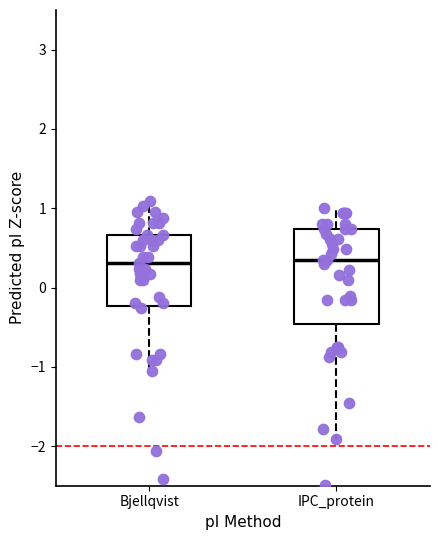

Reading left to right, read every box against the y-axis: the position of its median line, the range the box covers, and the ends of its whiskers. The values are not printed on the chart, so give them approximately, as read against the axis.

Bjellqvist: median 0.3, box -0.2 to 0.7, whiskers -1.1 to 1.1
IPC_protein: median 0.4, box -0.5 to 0.7, whiskers -1.9 to 1.0